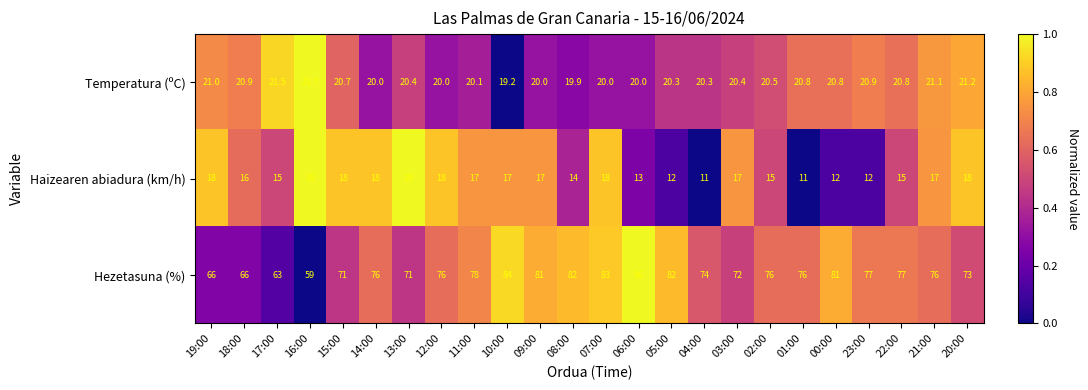

Rank the series by their maximum value, from lowest to highest.

Haizearen abiadura (km/h), Temperatura (ºC), Hezetasuna (%)